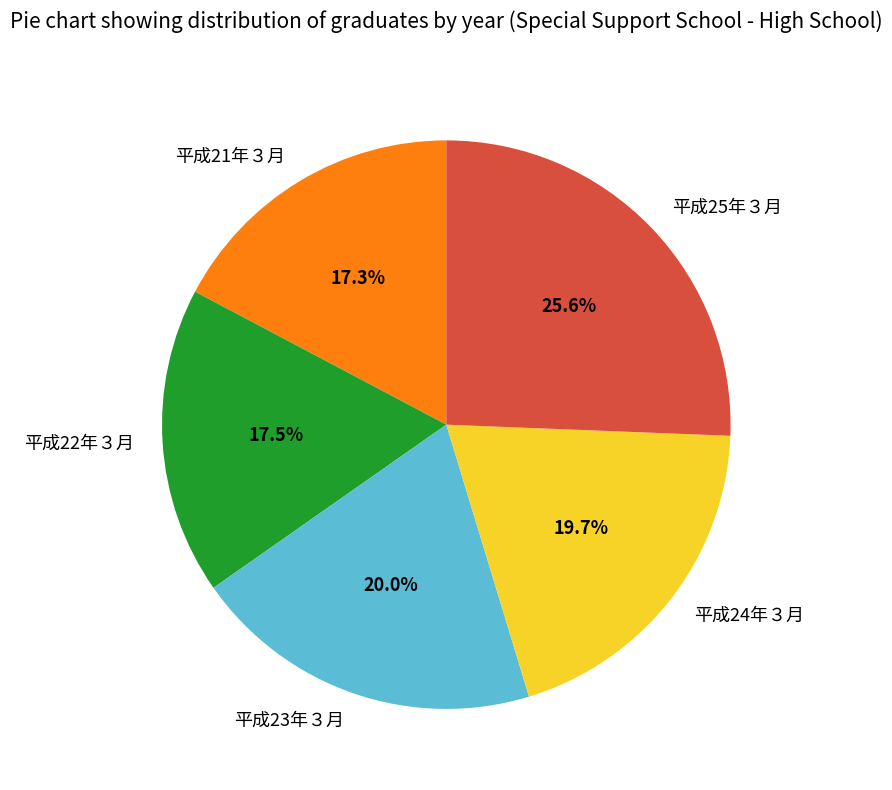

True or false: 平成23年３月 accounts for 26% of the total.

False